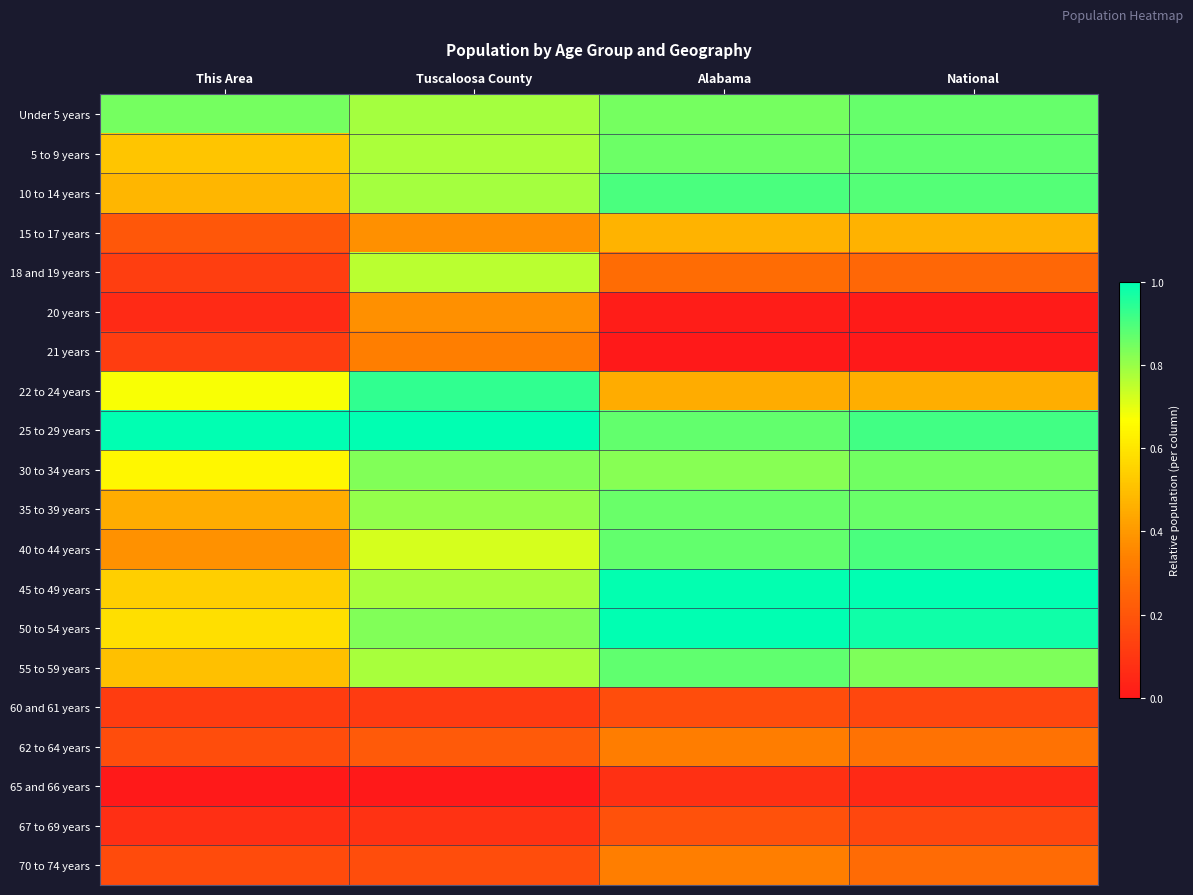

Which label corresponds to the smallest value in the chart?

Alabama